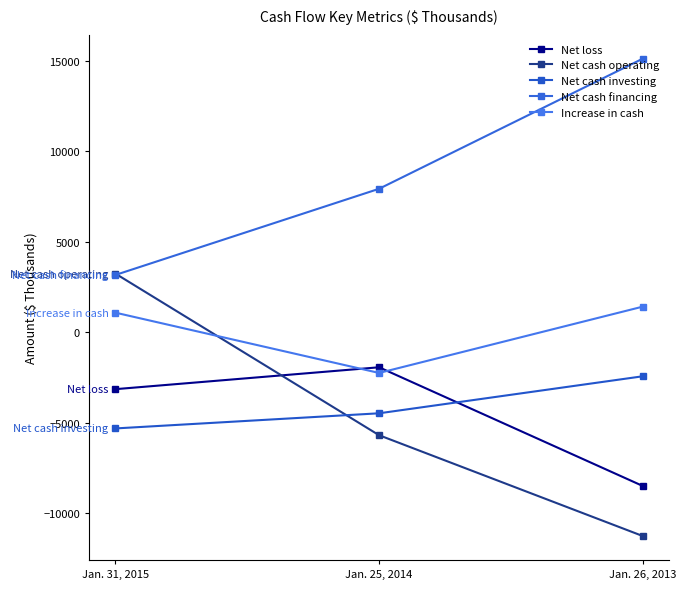

Rank the series at Jan. 25, 2014 from highest to lowest value.

Net cash financing, Net loss, Increase in cash, Net cash investing, Net cash operating